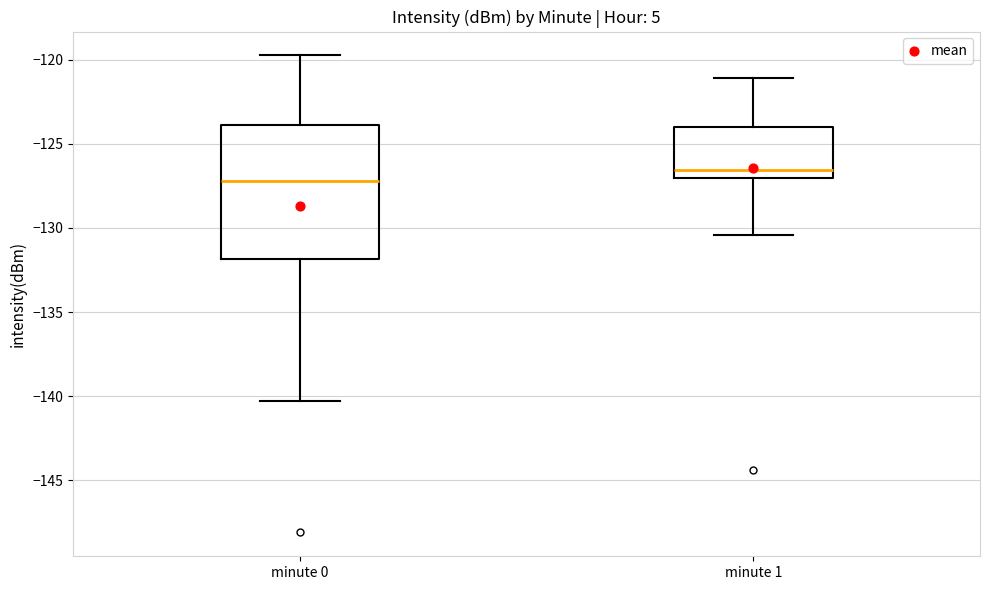

Where is the upper edge of the box for minute 0 on the y-axis? The values are not printed on the chart, so give them approximately, as read against the axis.

-124.0